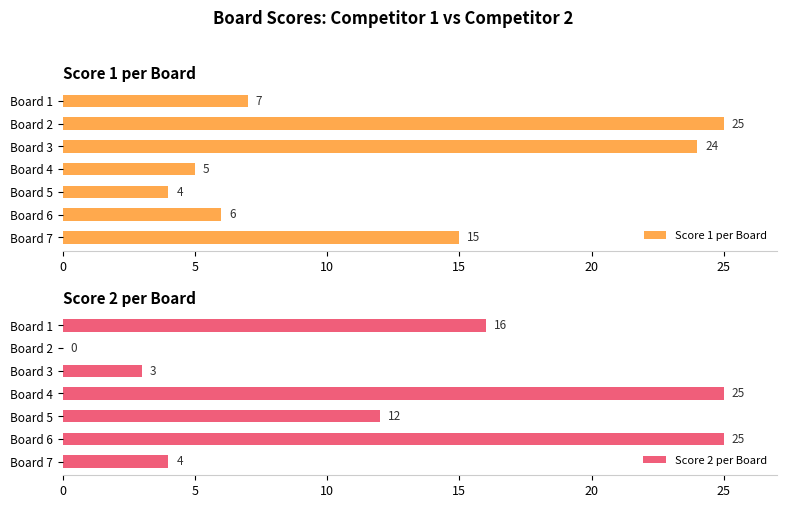

Does the chart contain stacked bars?

No